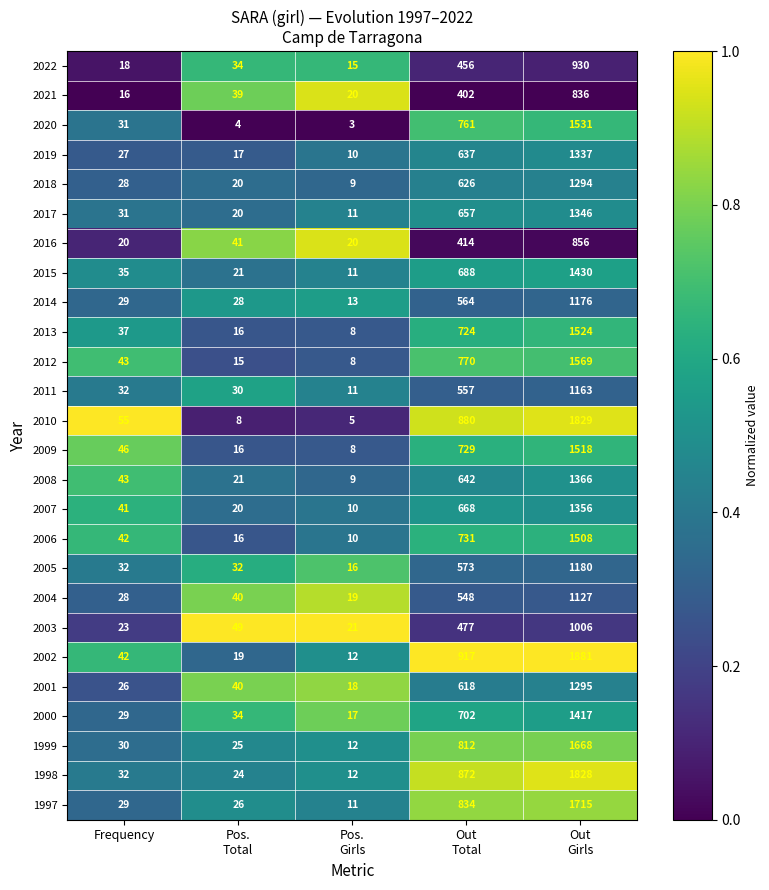

What is the average value of the 2013 series?

462